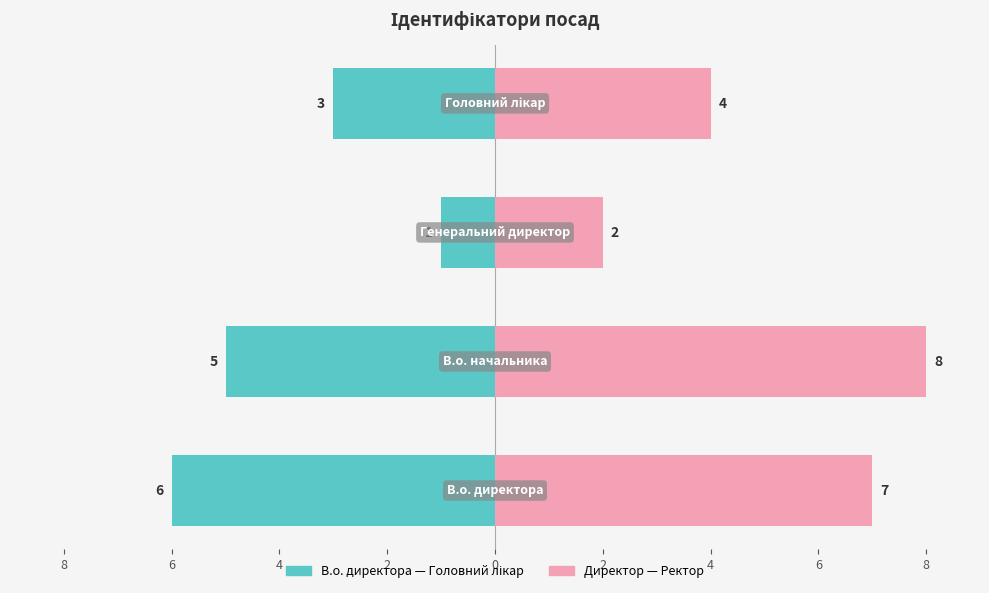

Is the value of Ідентифікатор (права) at 6 greater than the value of Ідентифікатор (ліва) at 8?

Yes